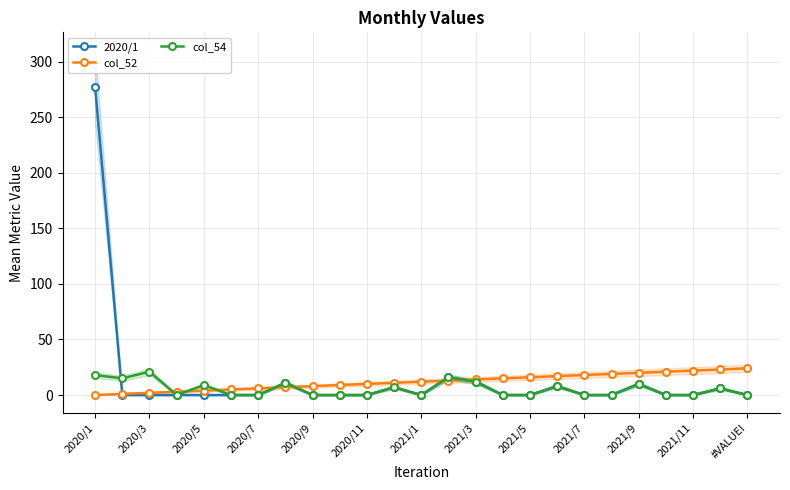

True or false: col_54 has more than 1 points higher than both neighbors.

True